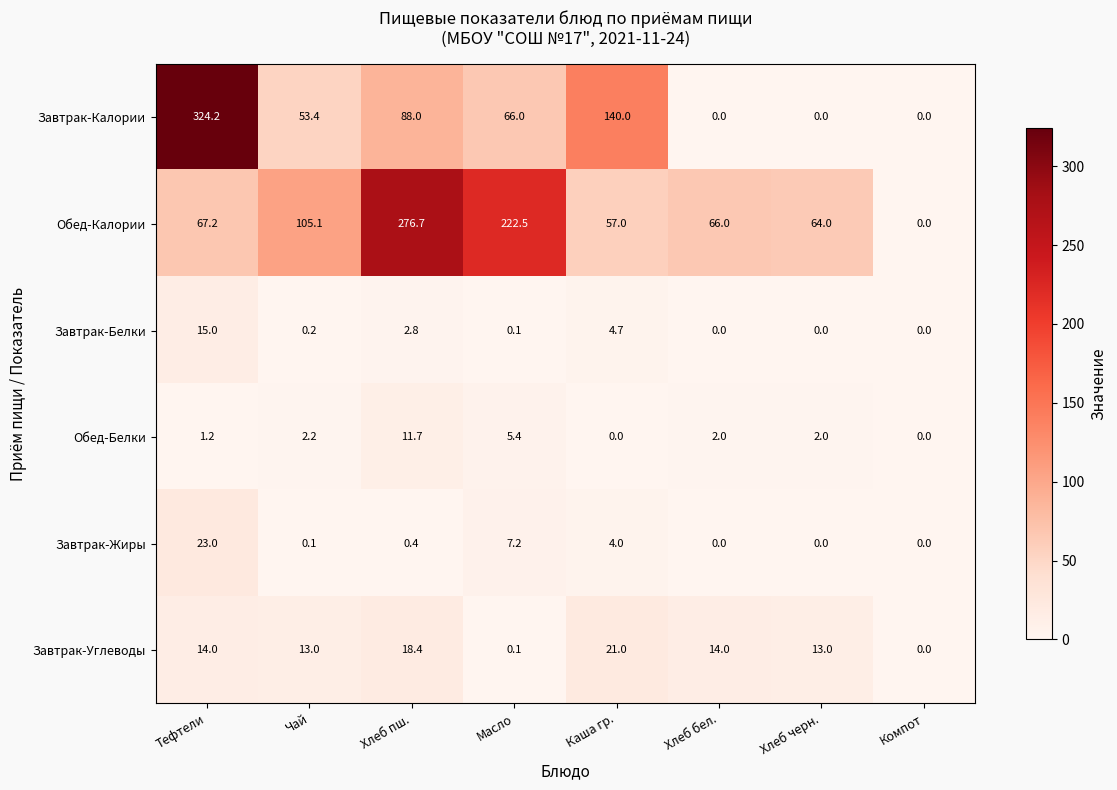

What is the total value across all series at Хлеб черн.?

79.0